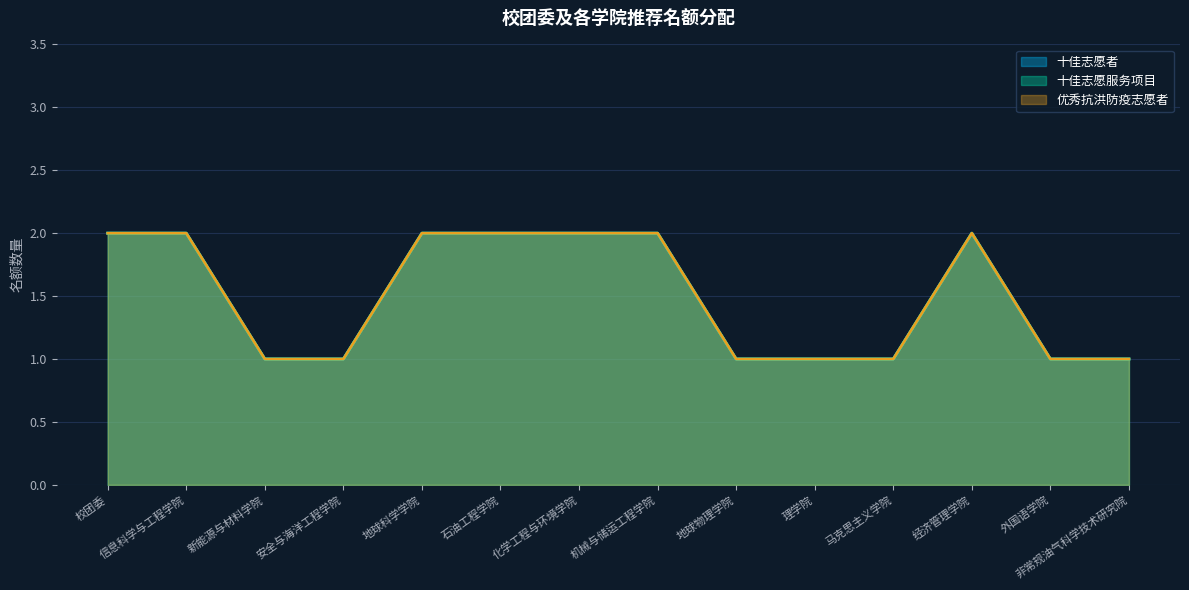

What is the difference between the 十佳志愿服务项目 values at 非常规油气科学技术研究院 and 校团委?

1